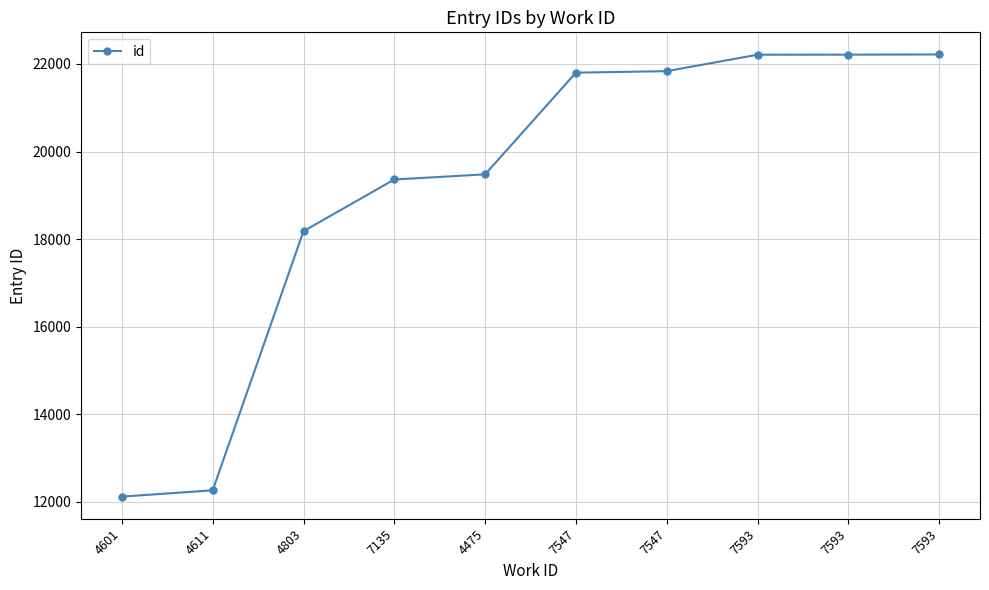

What is the sum of the values at 7593 and 4611?

34473